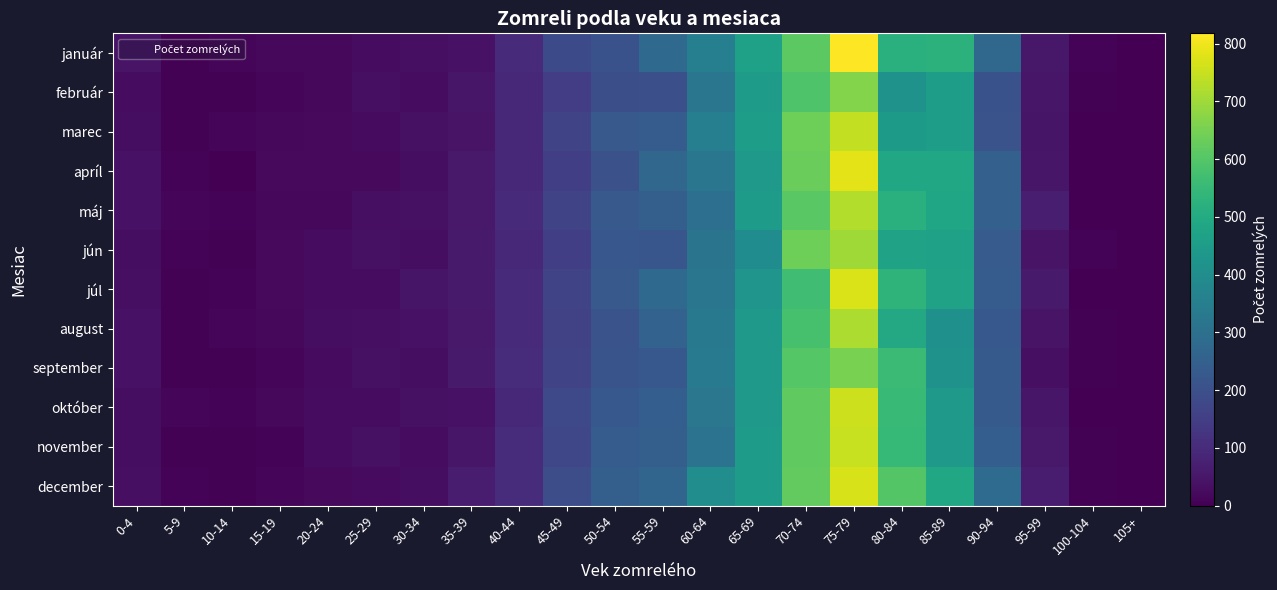

At which category is the sum across all series the highest?

75-79